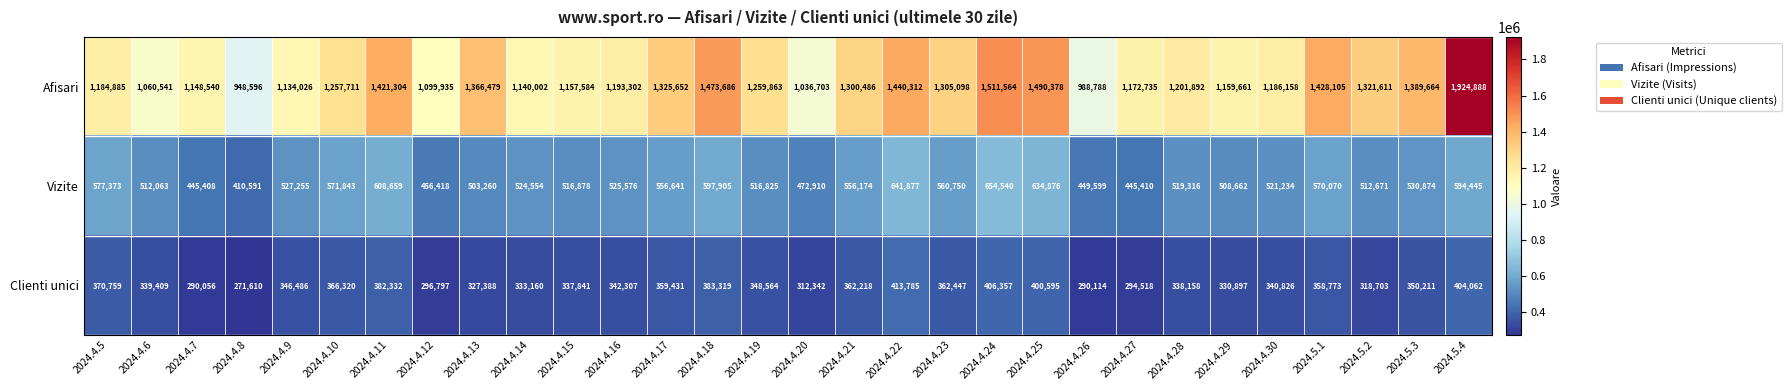

What is the difference between the maximum and minimum values in the Afisari series?

976292